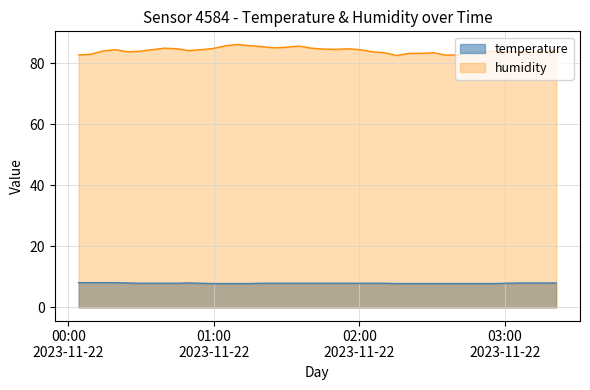

Where is humidity nearest to the value 84?

2023-11-22T00:14:23